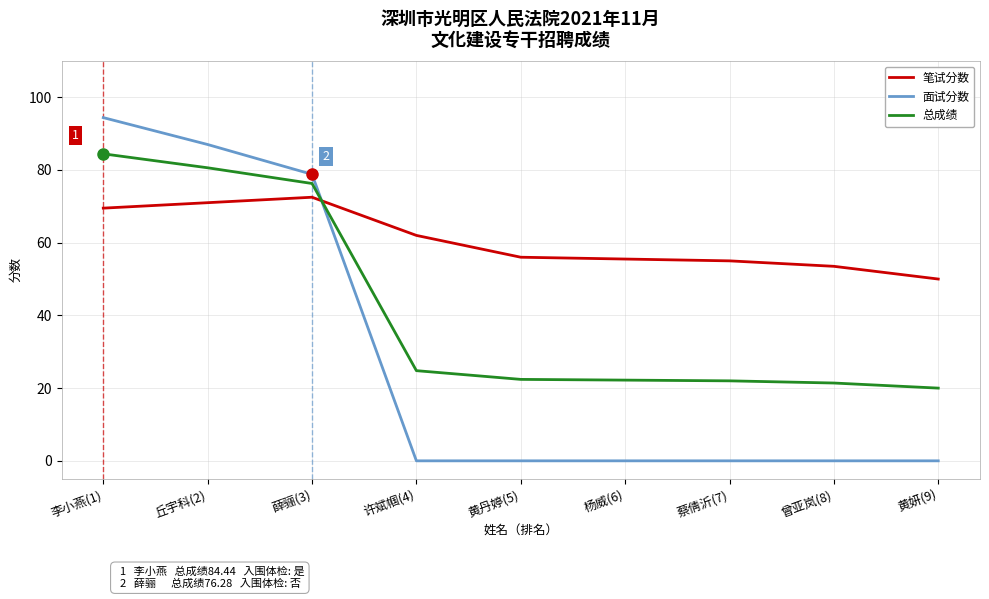

What is the average value of the 总成绩 series?

41.6